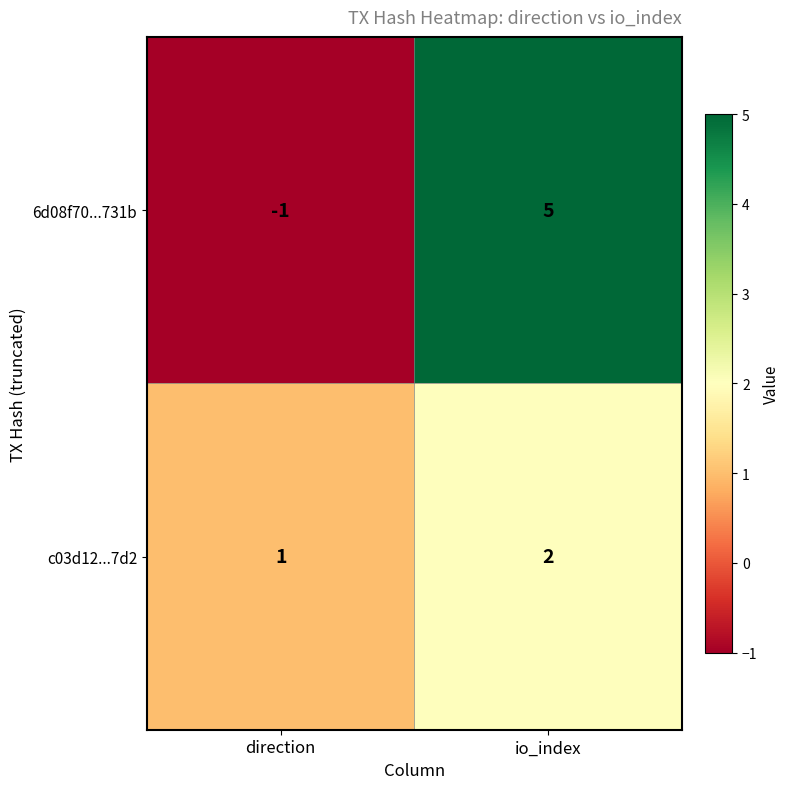

Which series has the largest range (max minus min)?

6d08f70...731b